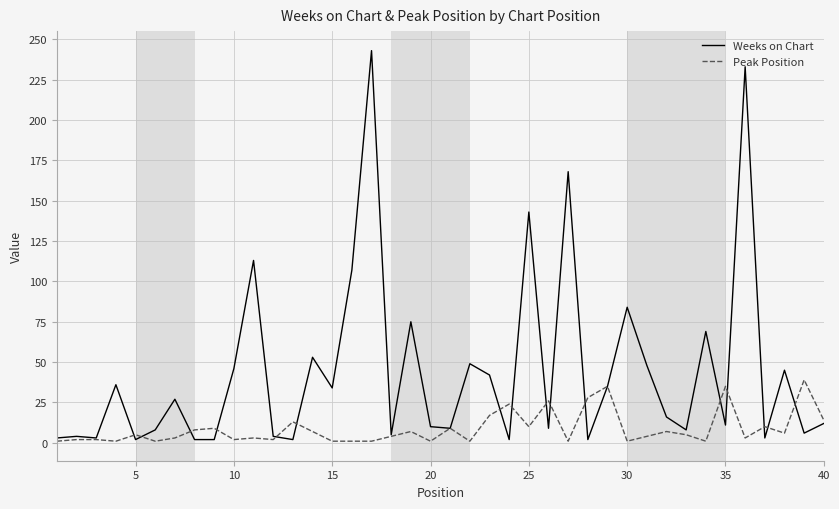

Which series has the widest spread of values?

Weeks on Chart